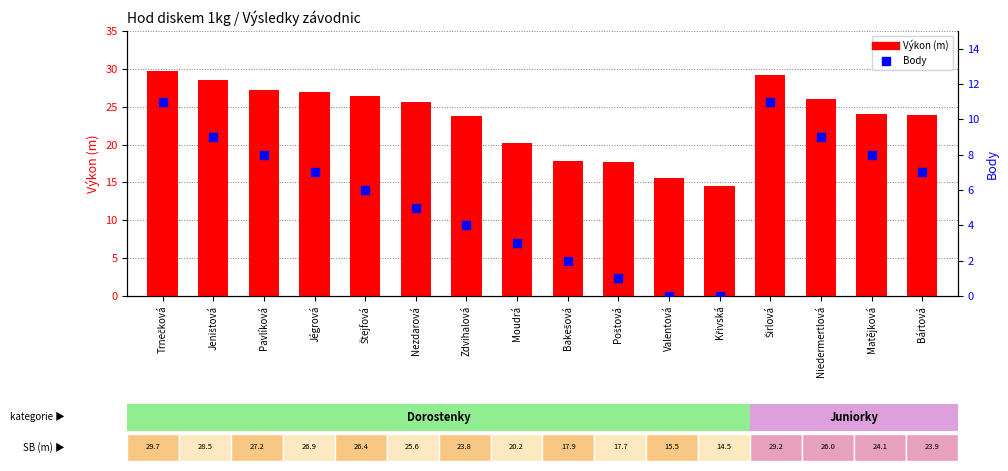

What are all the series names shown in the legend?

Výkon (m), Body